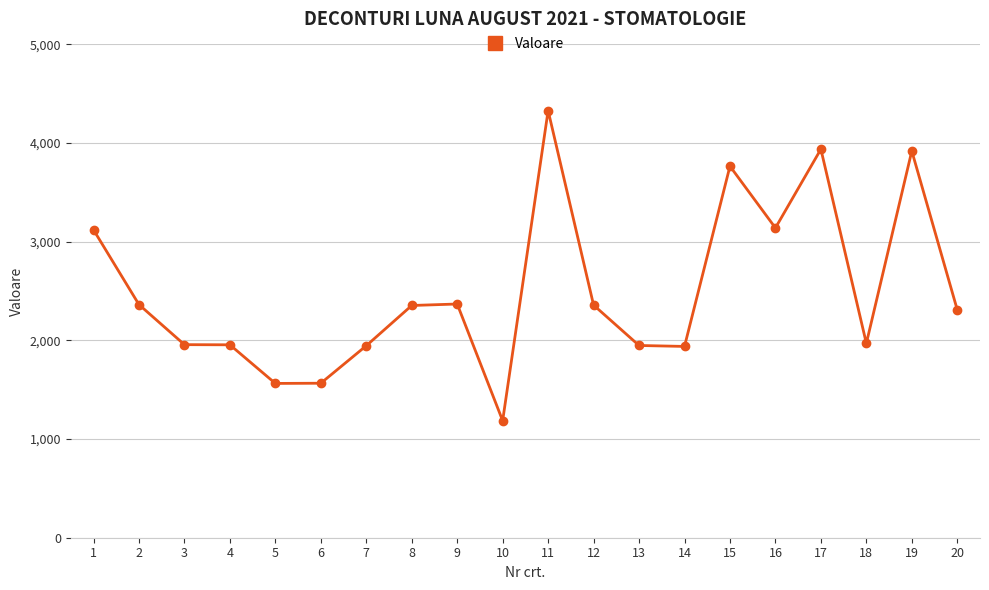

What is the value of the 5th point from the left?

1564.0